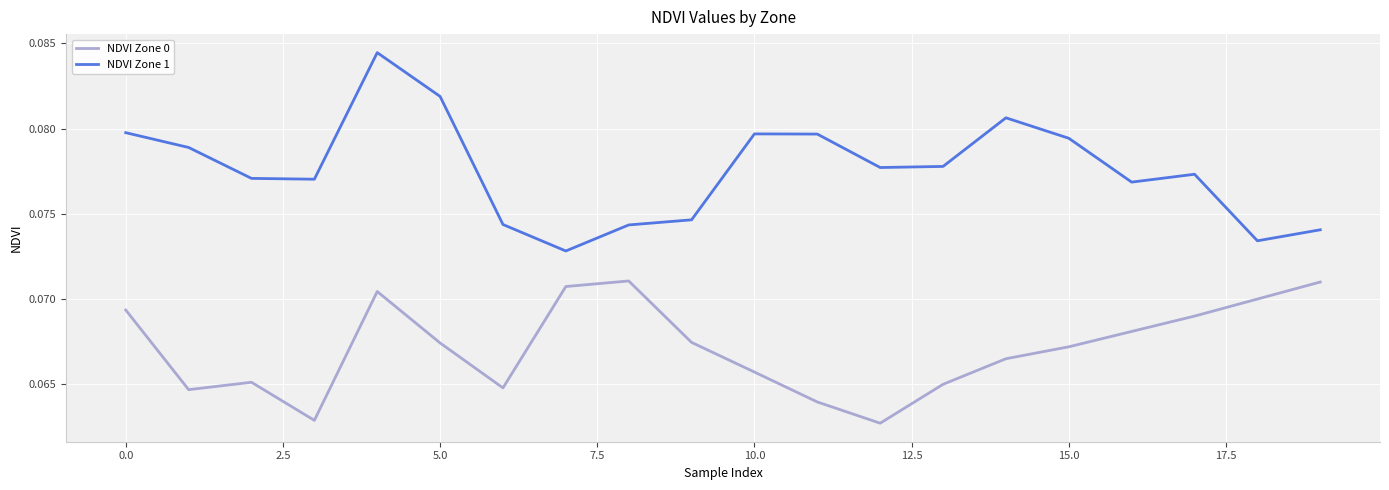

List the series in order of their peak value, highest first.

NDVI Zone 1, NDVI Zone 0